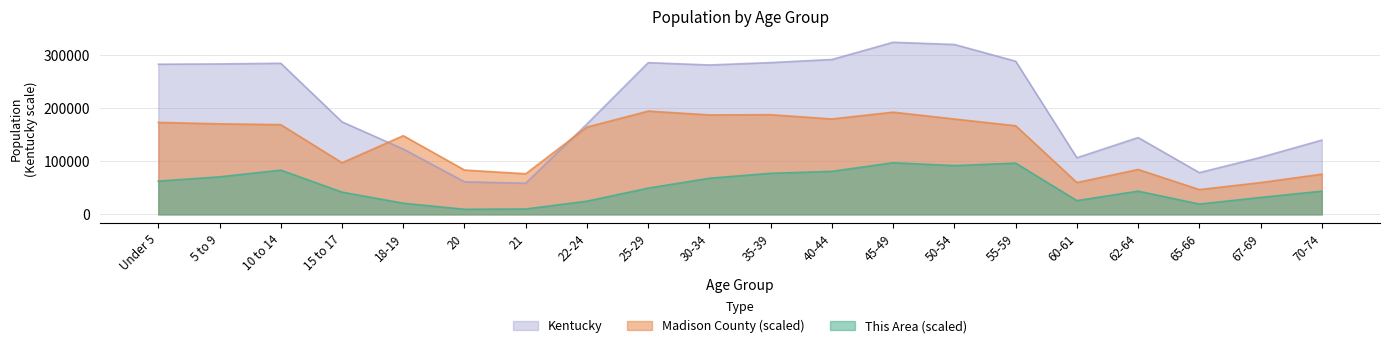

Which series has the largest total across all categories?

Kentucky